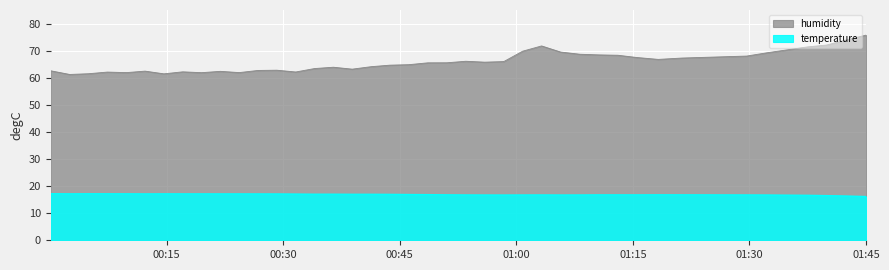

What is the maximum value shown in the chart?

75.8